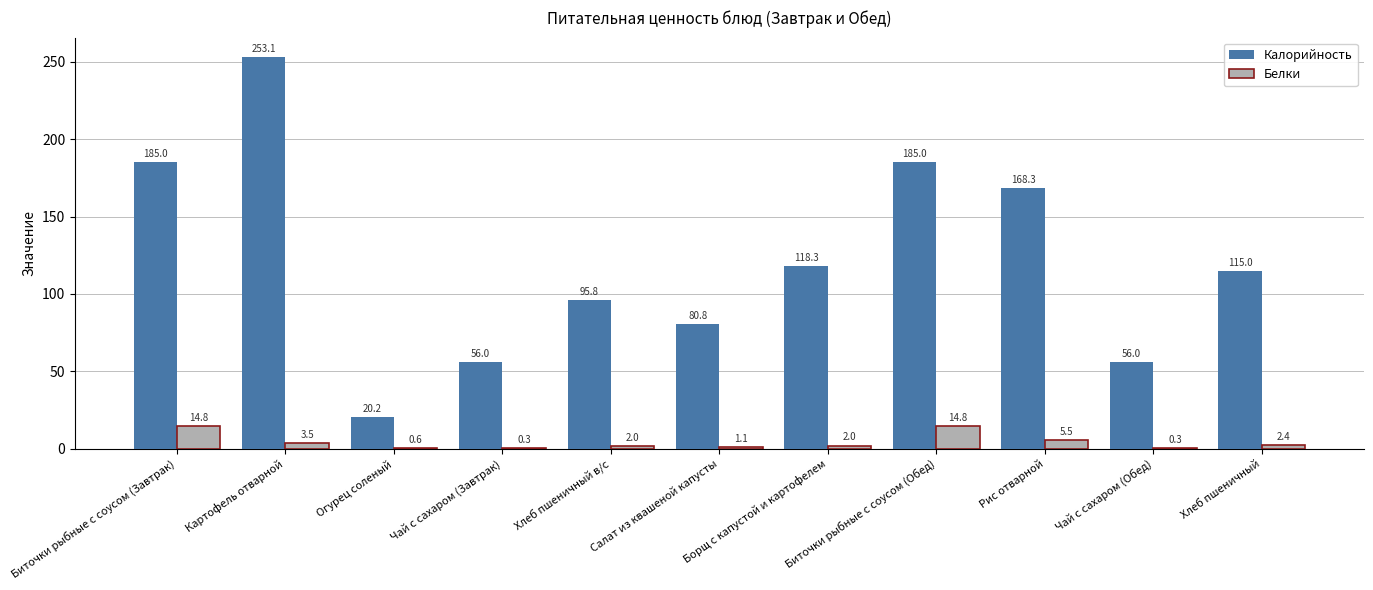

Which series has the largest range (max minus min)?

Калорийность